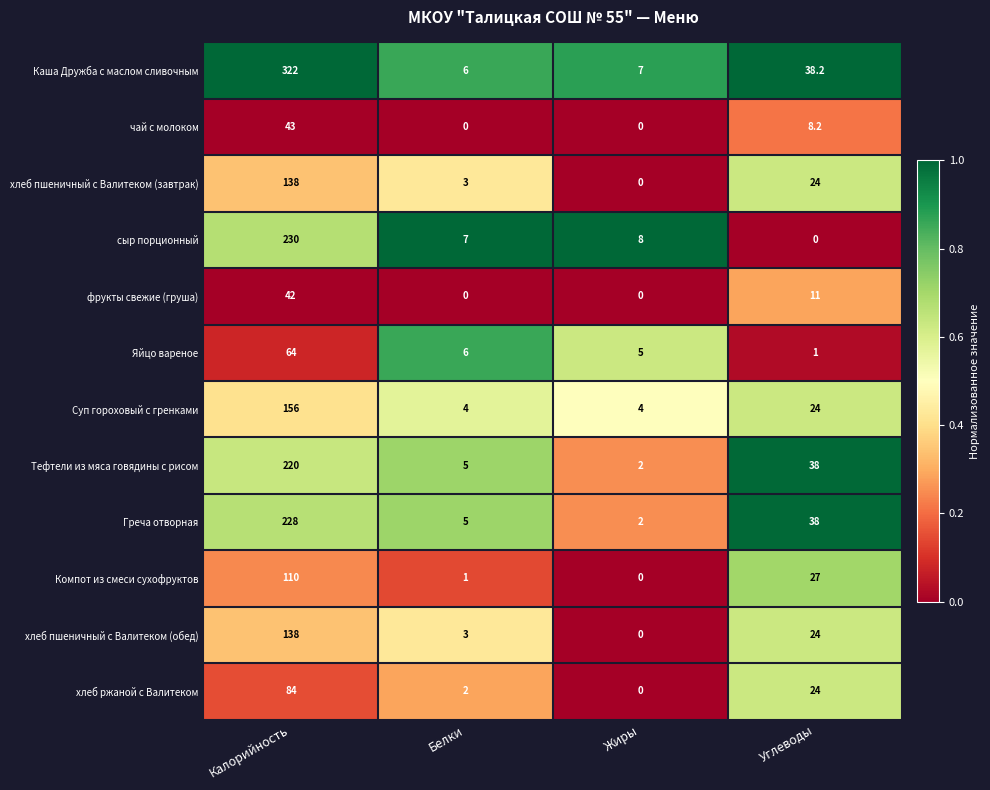

Which category has the highest value across all series?

Калорийность